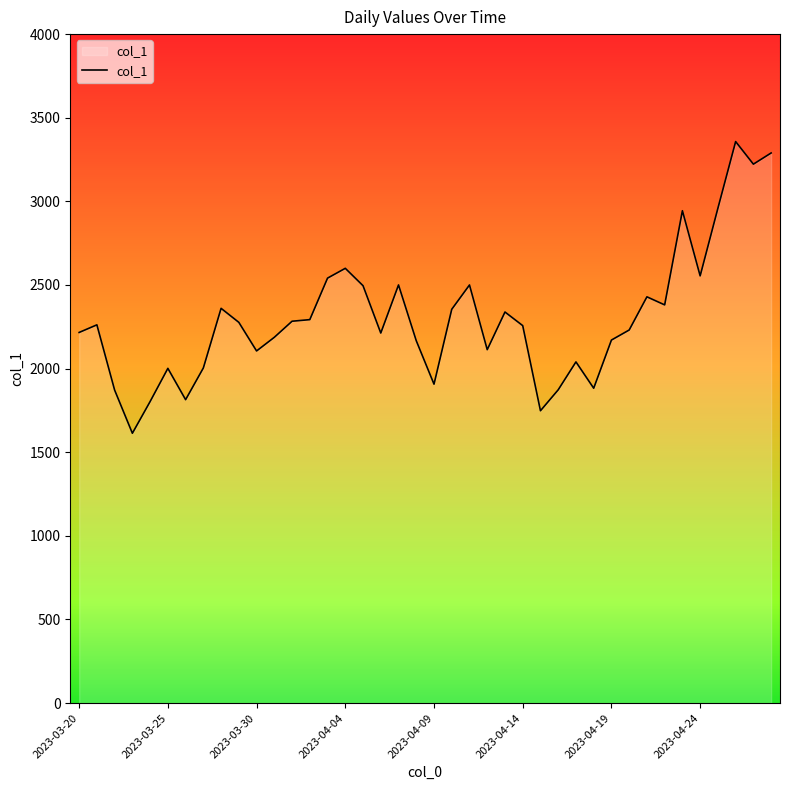

What is the maximum value shown in the chart?

3357.4